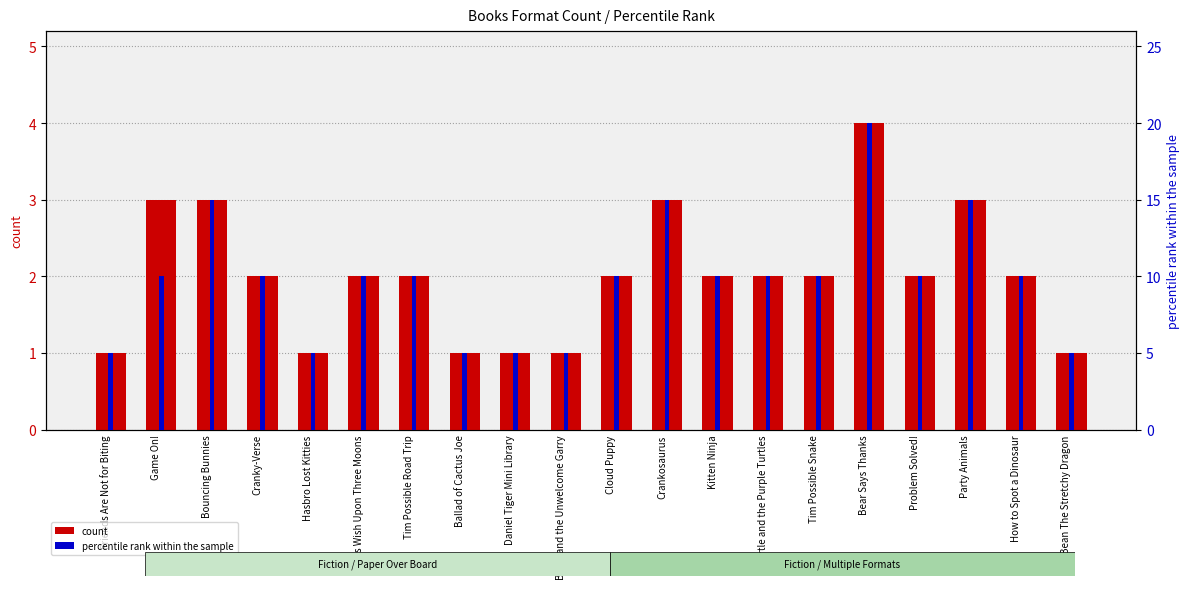

Which label corresponds to the smallest value in the chart?

Friends Are Not for Biting